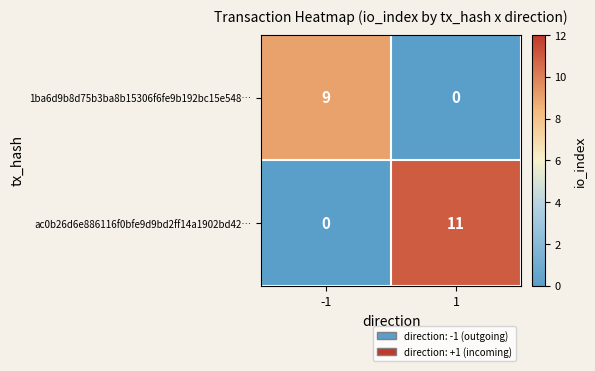

What is the difference between the highest and lowest values at 1?

11